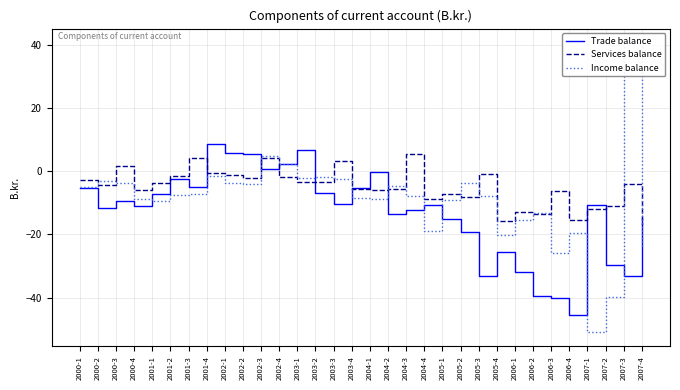

List the series in order of their peak value, lowest first.

Services balance, Trade balance, Income balance